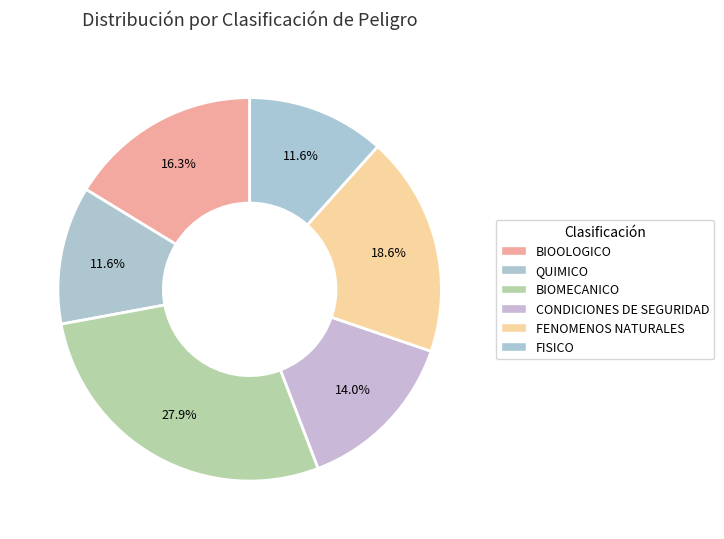

Count the number of slices in the pie.

6